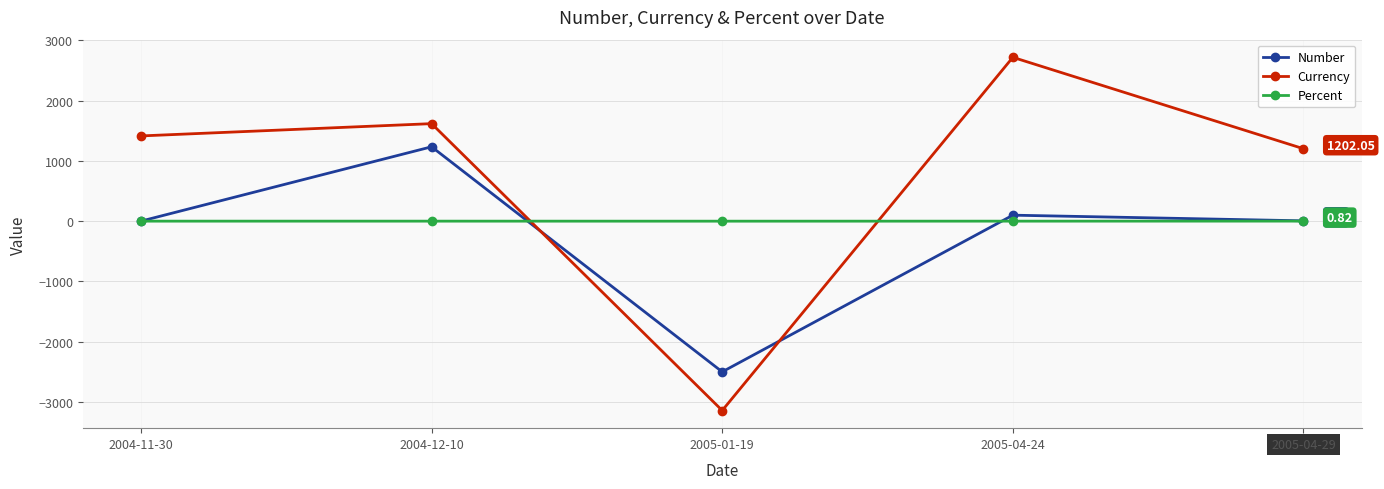

Between which two adjacent categories do Currency and Number first intersect?

2004-12-10 and 2005-01-19